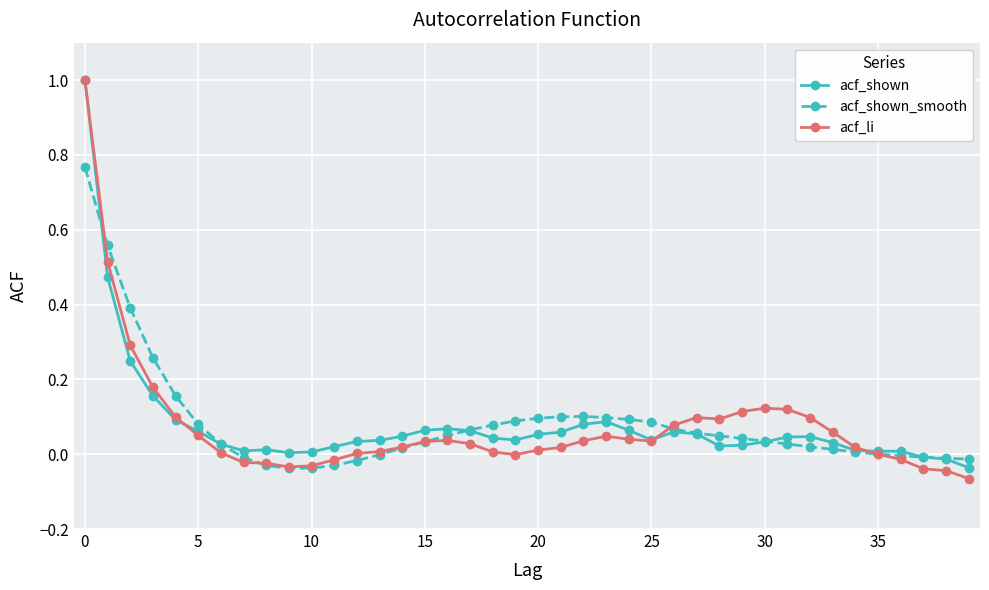

True or false: acf_shown has more than 1 points higher than both neighbors.

True